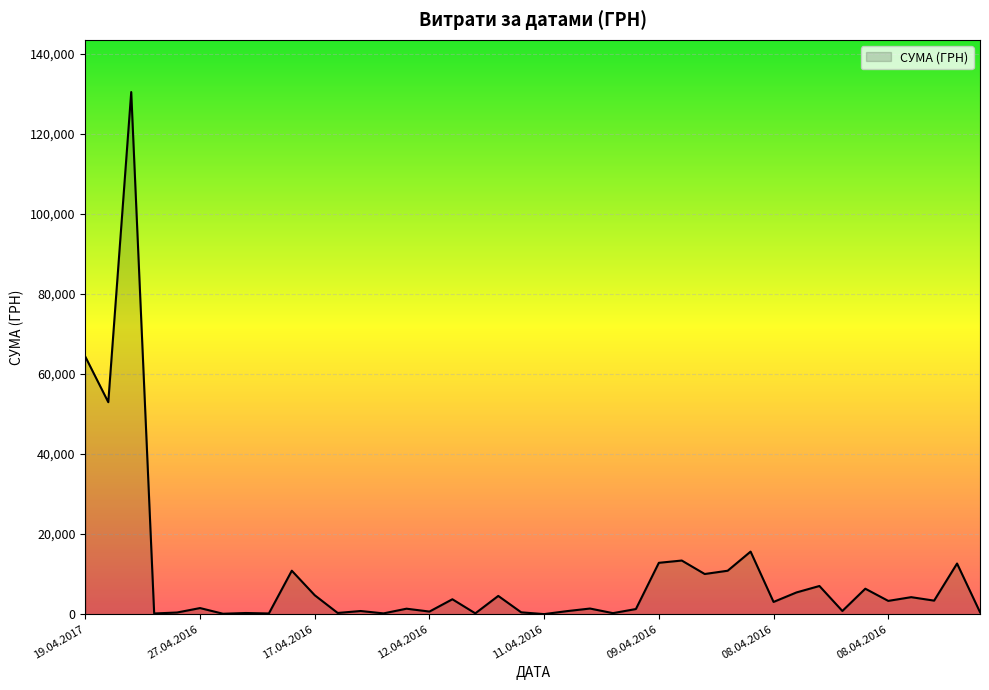

What is the greatest value displayed?

130379.7